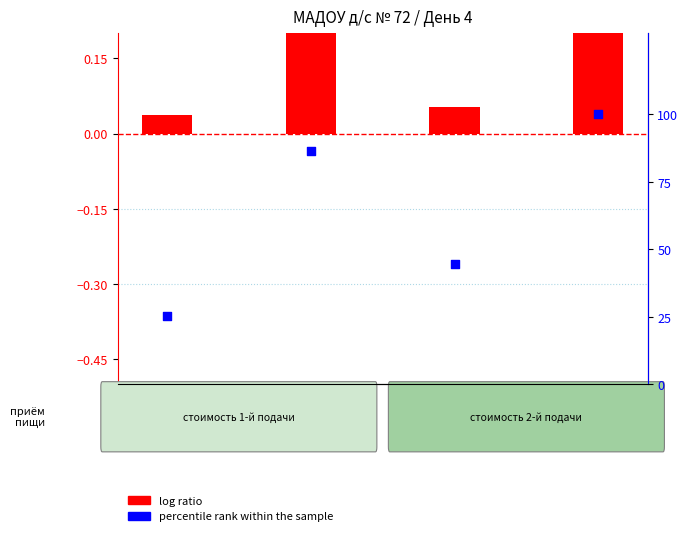

At how many categories does at least one series exceed 76?

2